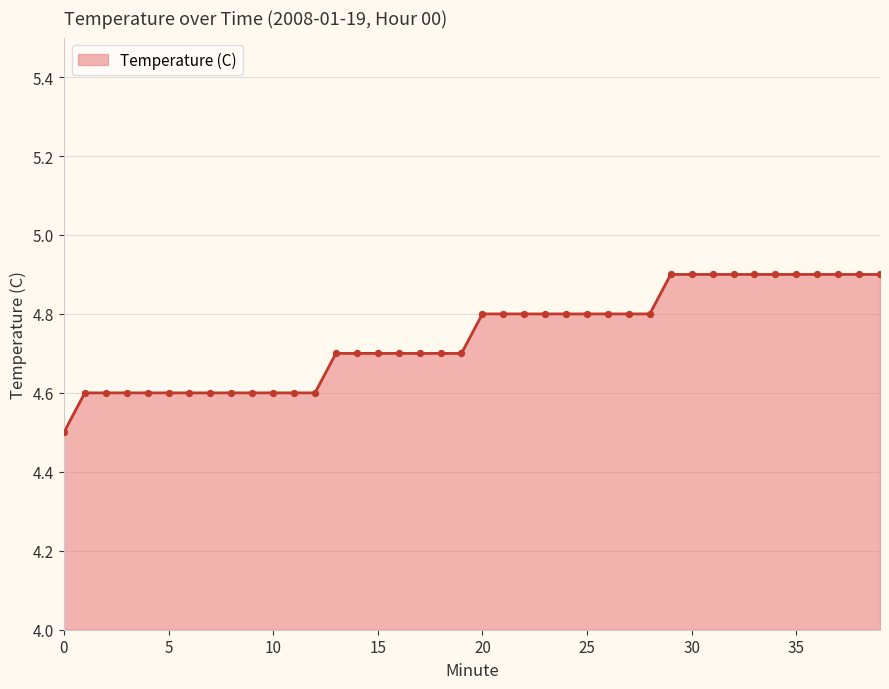

What is the difference between the maximum and minimum values?

0.4